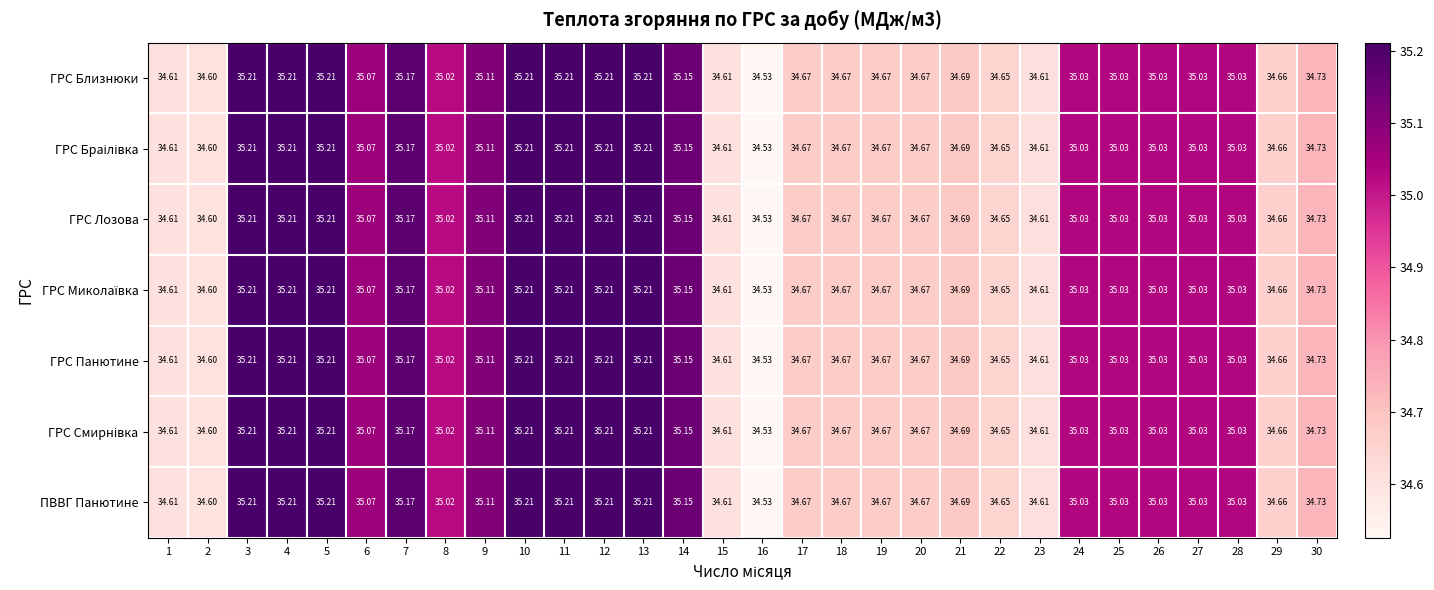

At which category does the chart reach its peak across all series?

13